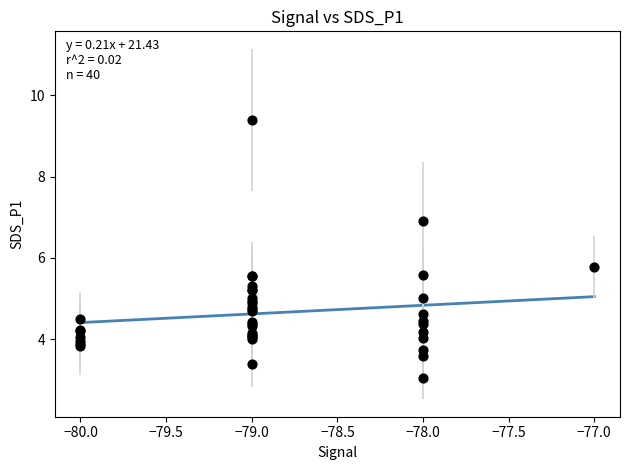

What Y value in the scatter plot is closest to 6?

5.8